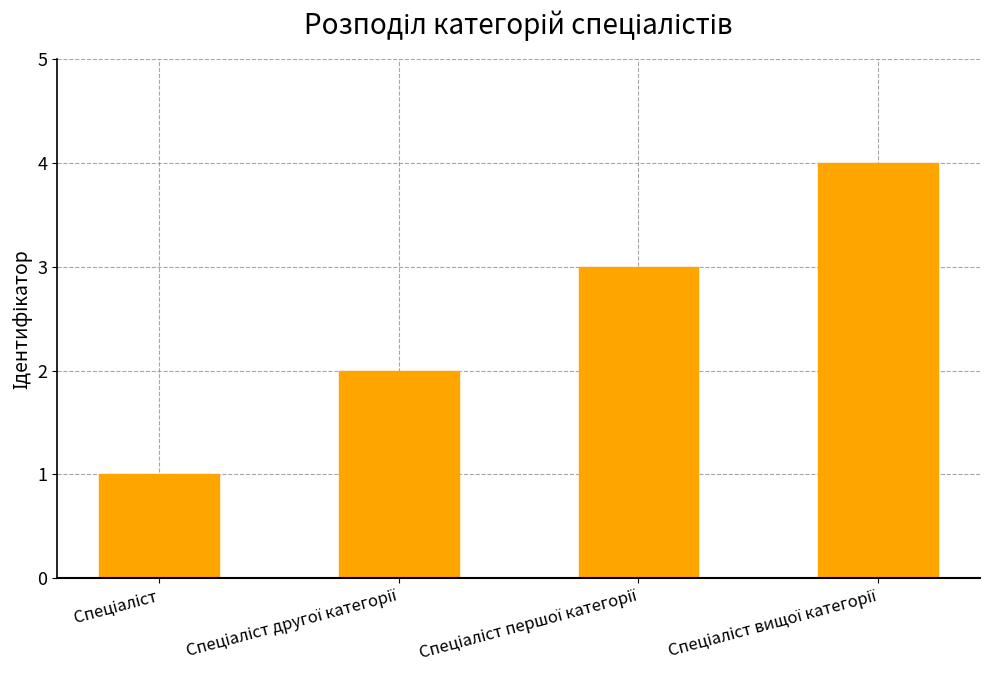

What is the greatest value displayed?

4